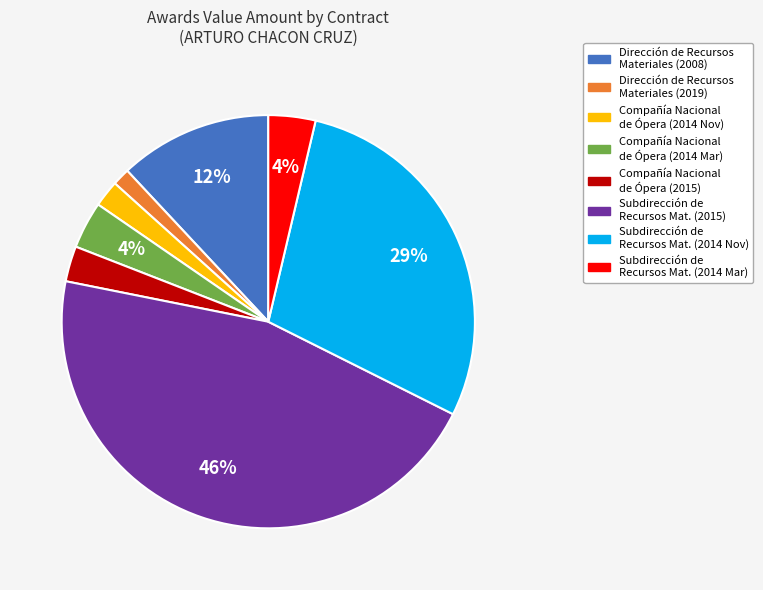

Is there a majority slice in this chart?

No